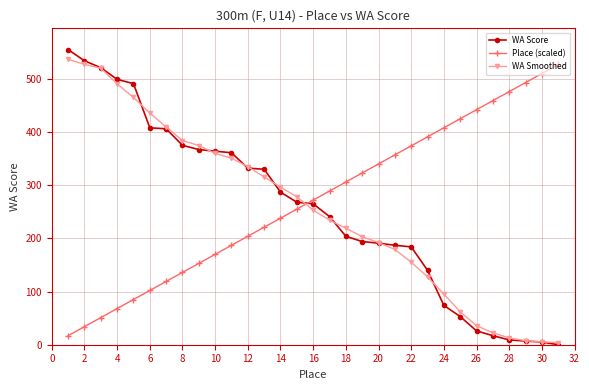

What is the value of the WA Score point at the 4th from the left?

499.0